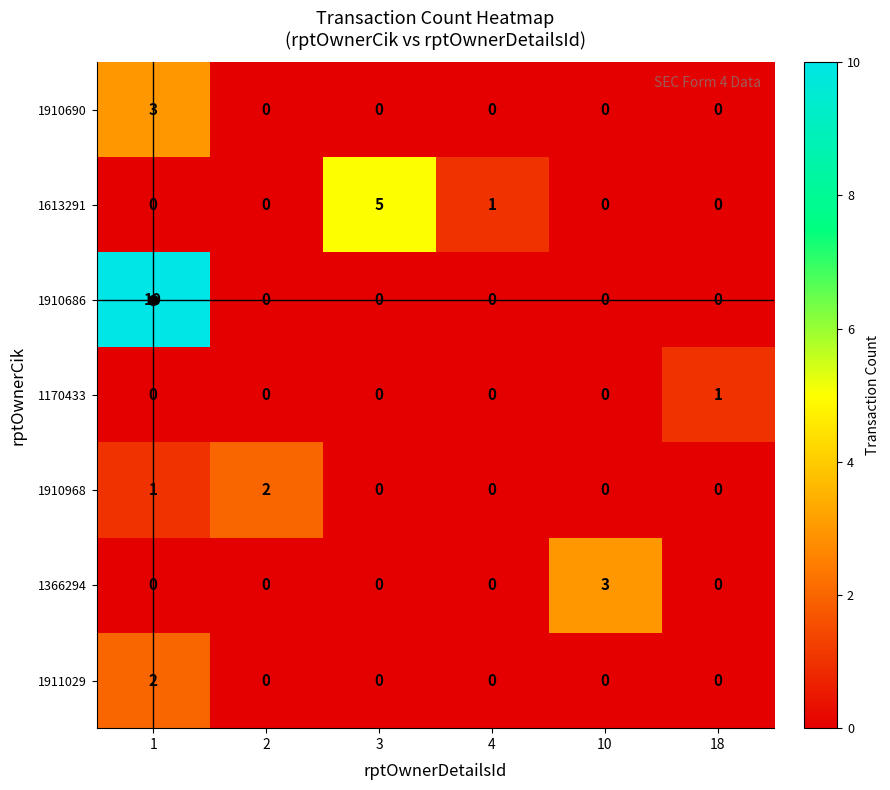

How many positive values does the 1910968 series have?

2